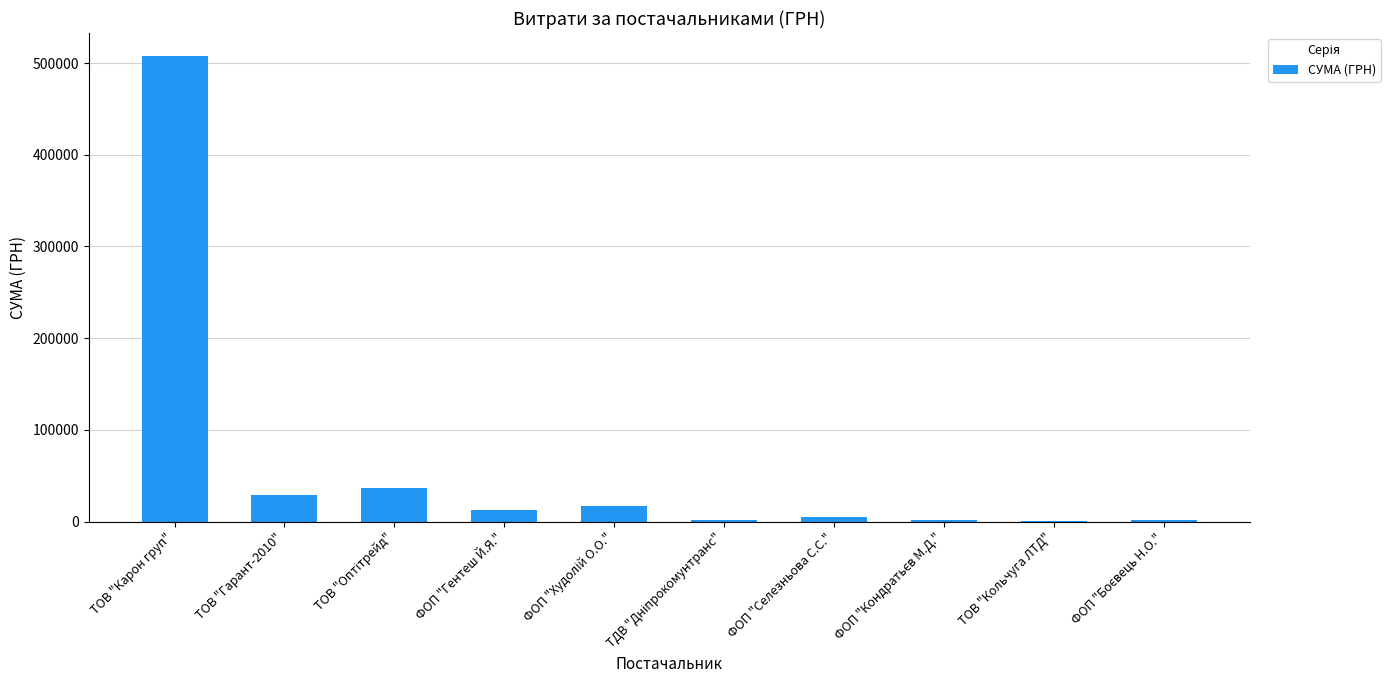

What is the maximum value shown in the chart?

507370.3